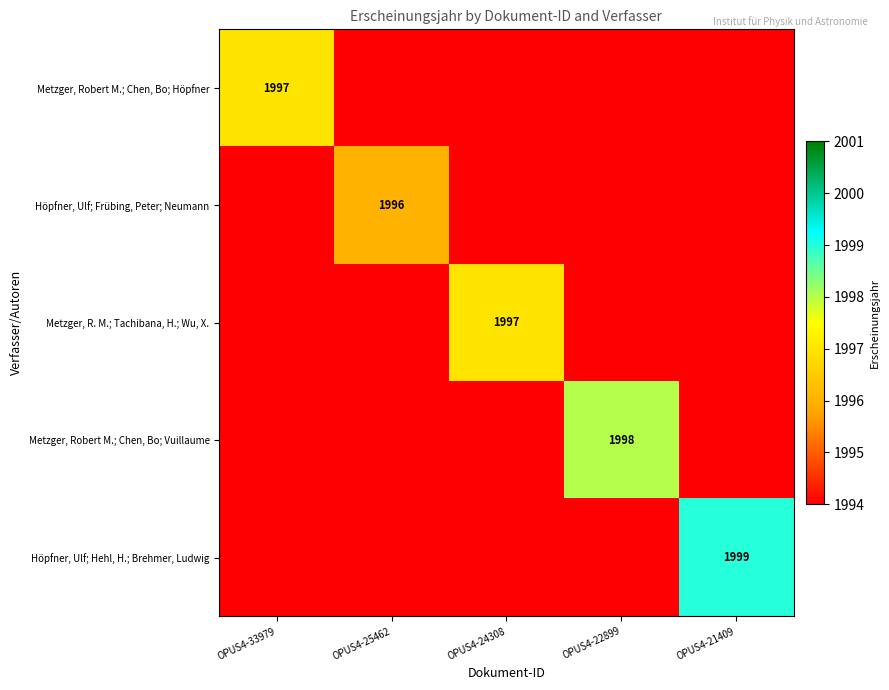

Count the number of categories in the chart.

5